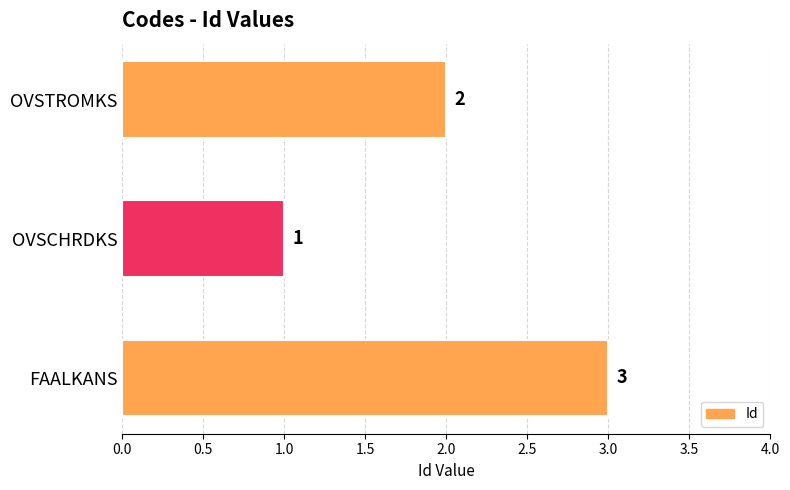

Rank the categories by value from highest to lowest.

FAALKANS, OVSTROMKS, OVSCHRDKS